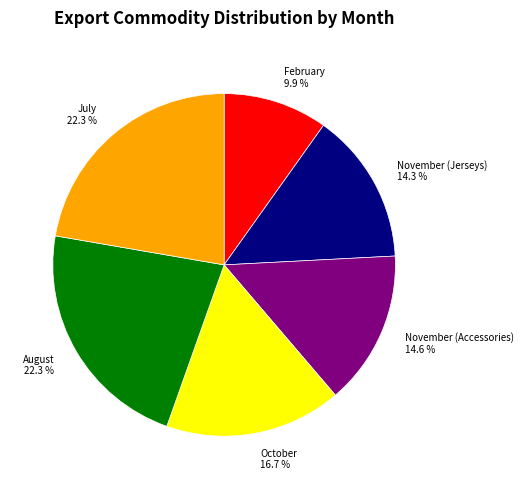

To the nearest percent, what is the difference between the November (Accessories) and February slice percentages?

5%